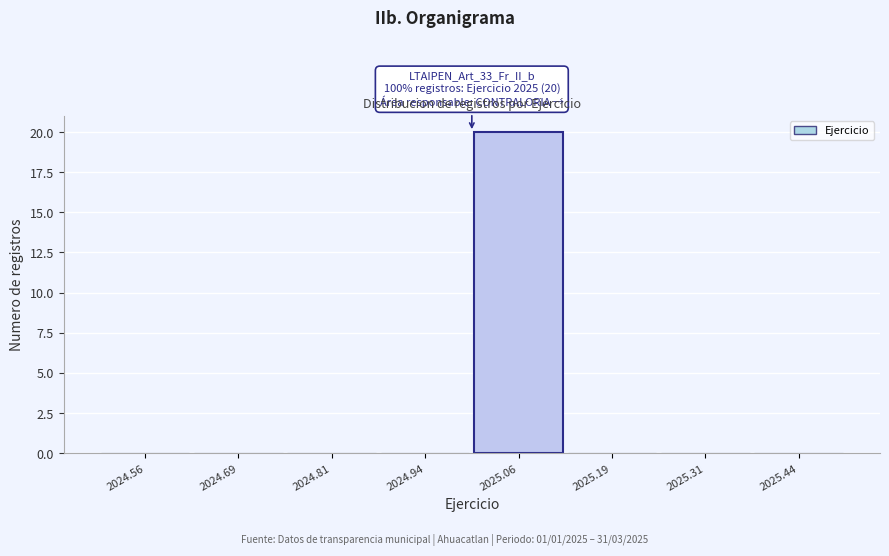

Over which range of the x-axis is the bar tallest?

2025.000 to 2025.125